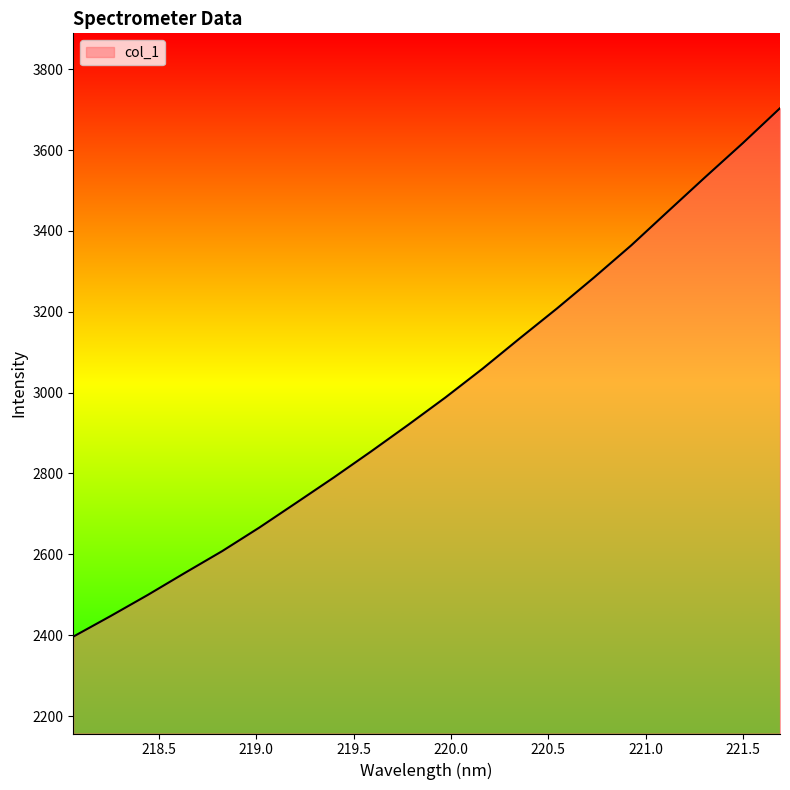

What is the greatest value displayed?

3703.6